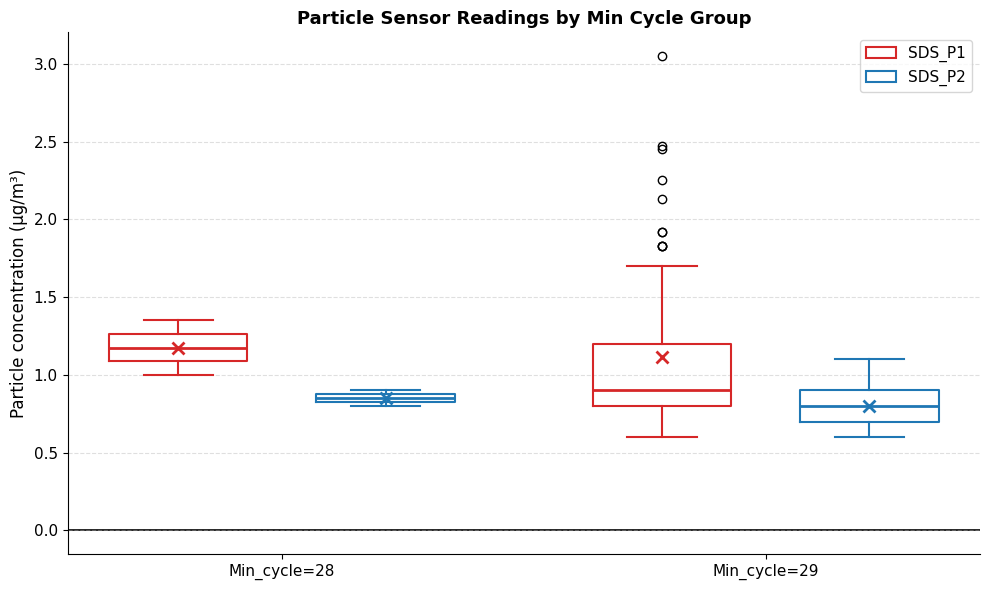

Which box's median line is the lowest?

Min_cycle=29 (SDS_P2)